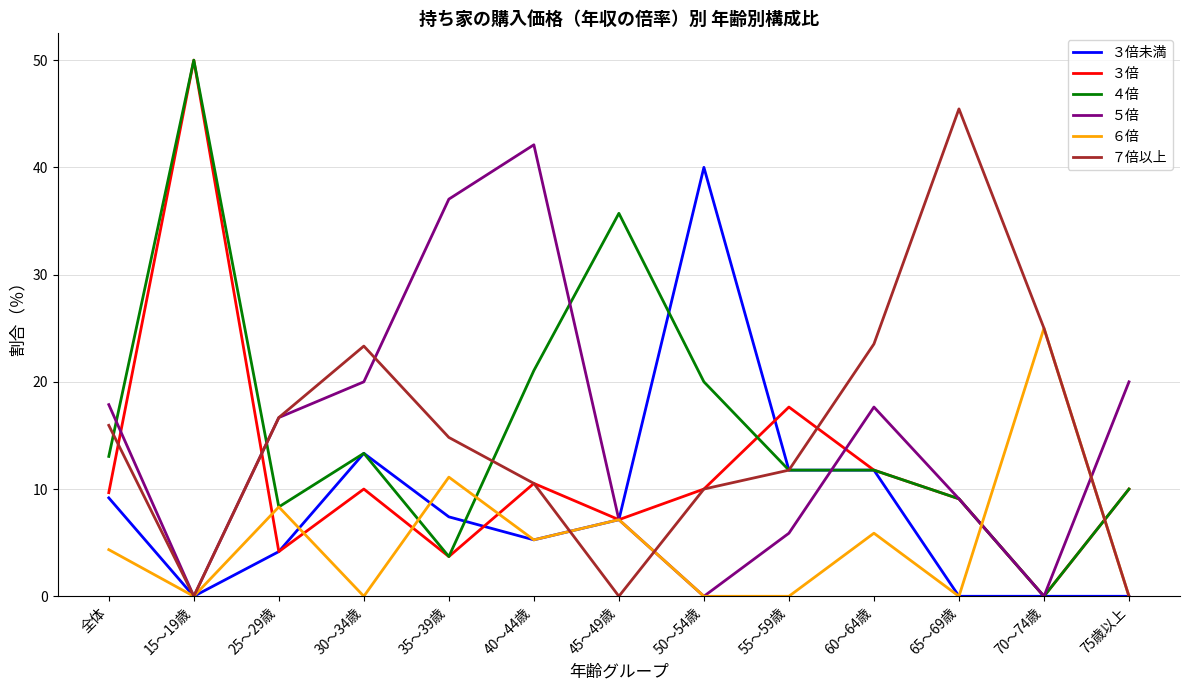

In ７倍以上, how many points are lower than both neighbors (excluding endpoints)?

2